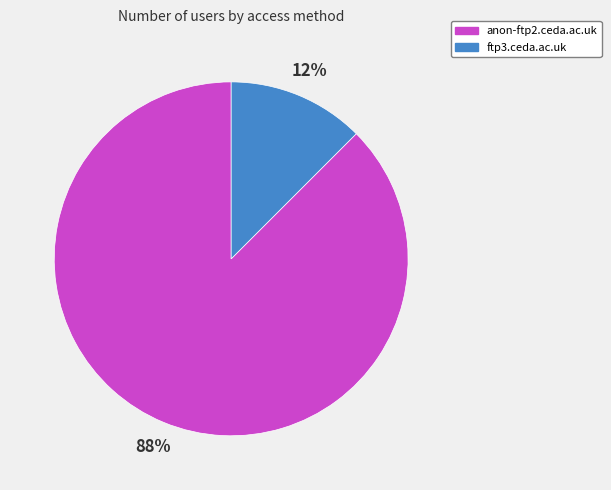

Which category accounts for the majority?

anon-ftp2.ceda.ac.uk